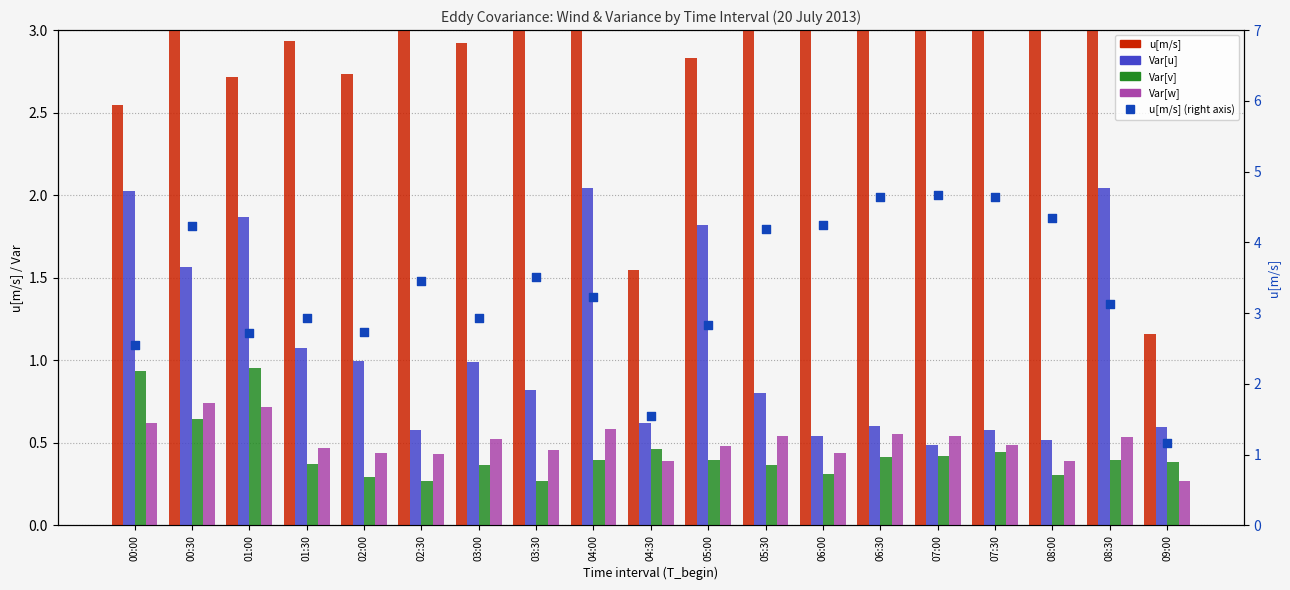

At which category is the sum across all series the highest?

00:30